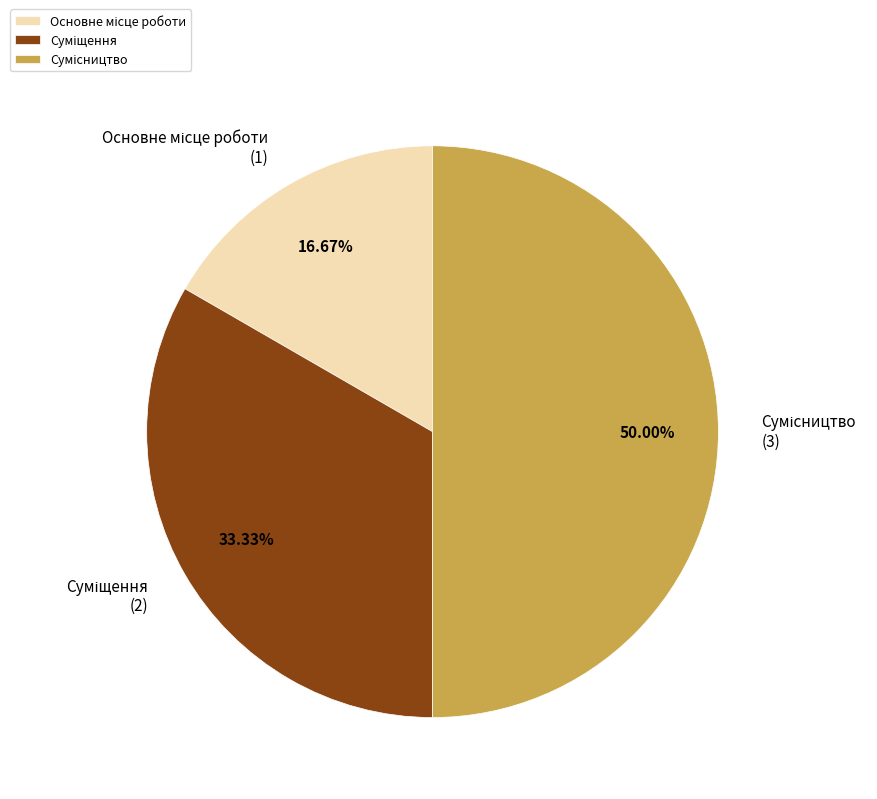

How many segments does this pie chart have?

3